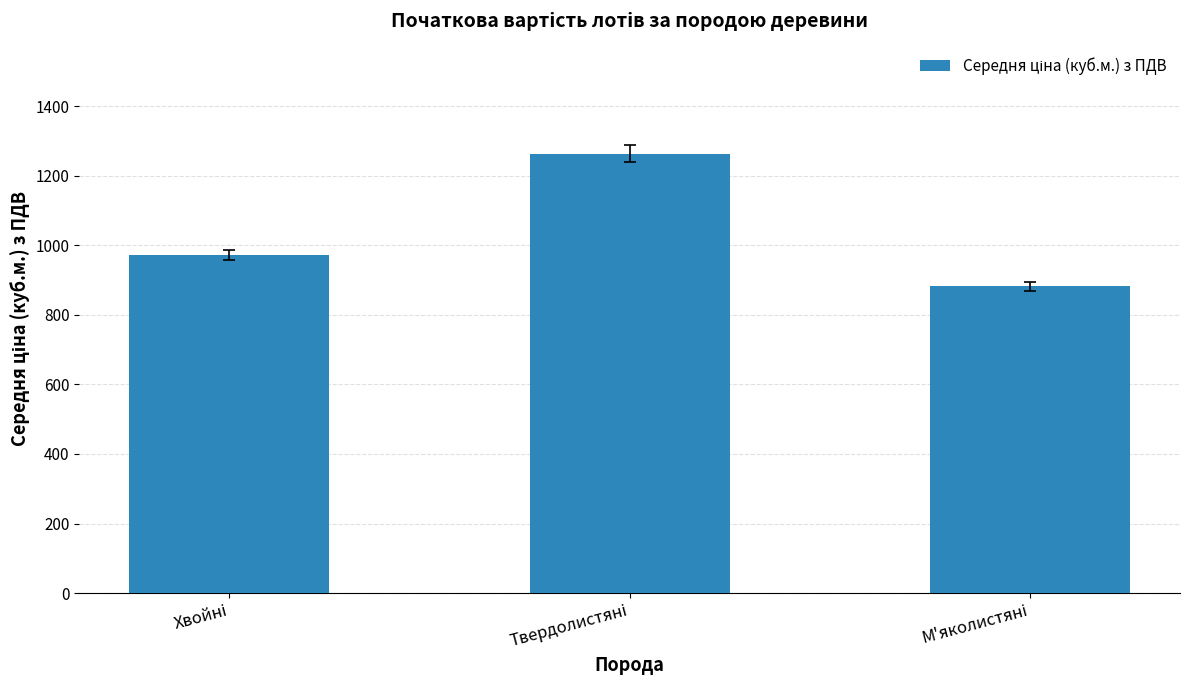

What is the difference between the maximum and minimum values?

382